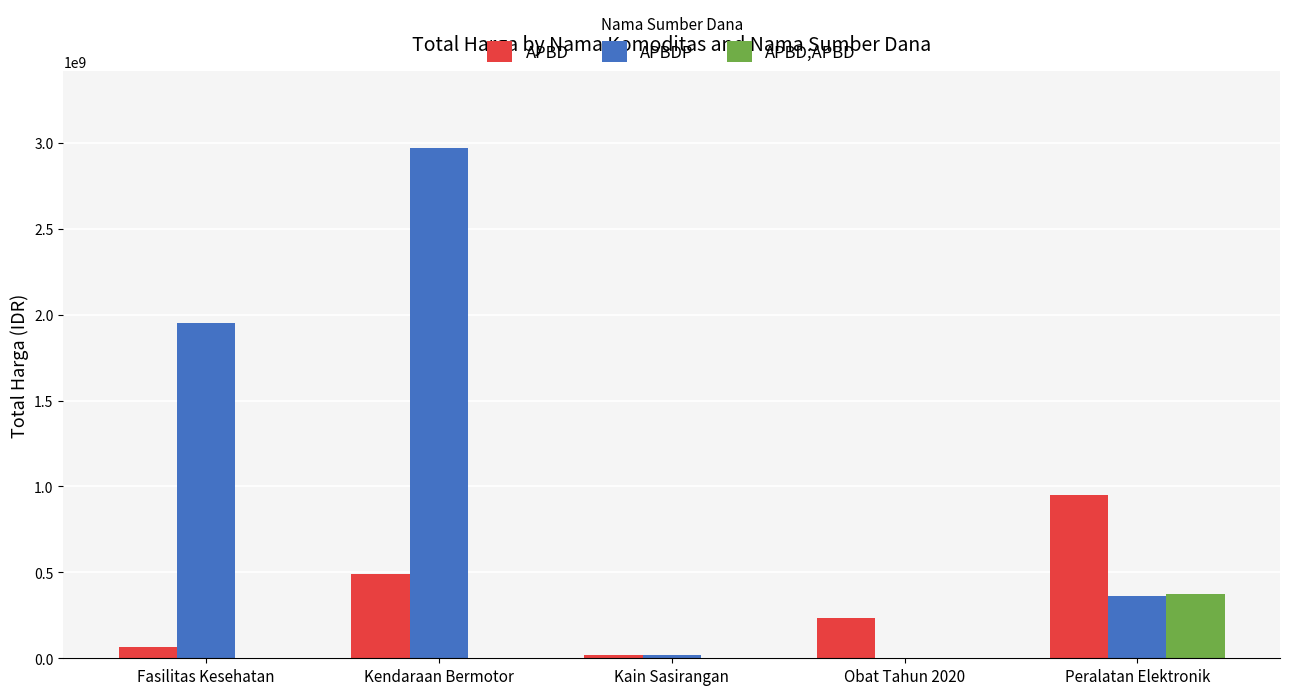

What is the sum of all APBD;APBD values?

373404000